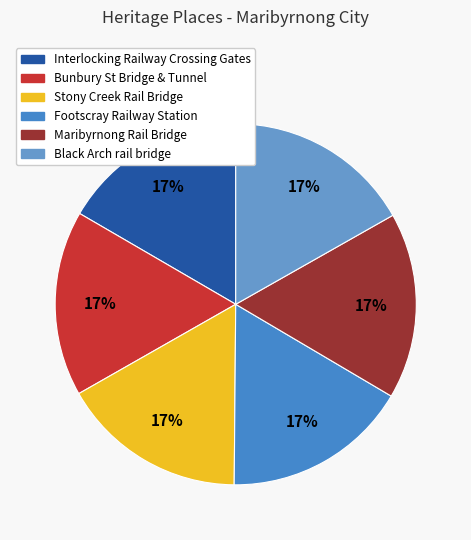

True or false: Stony Creek Rail Bridge accounts for 17% of the total.

True